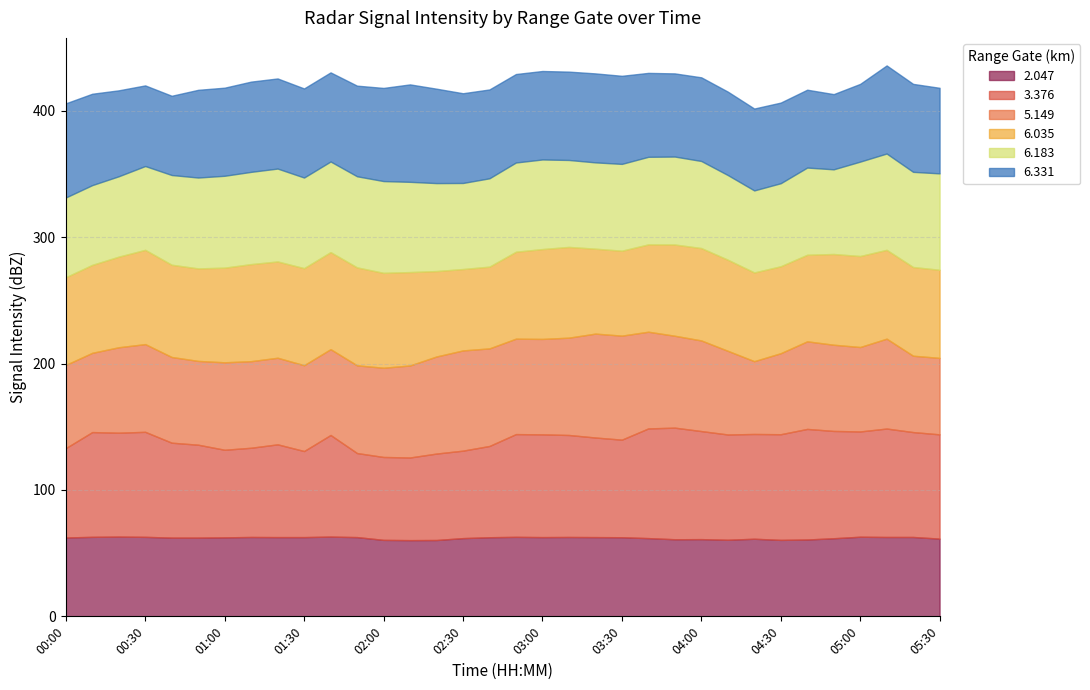

What is the lowest value of the 3.376 series?

65.4